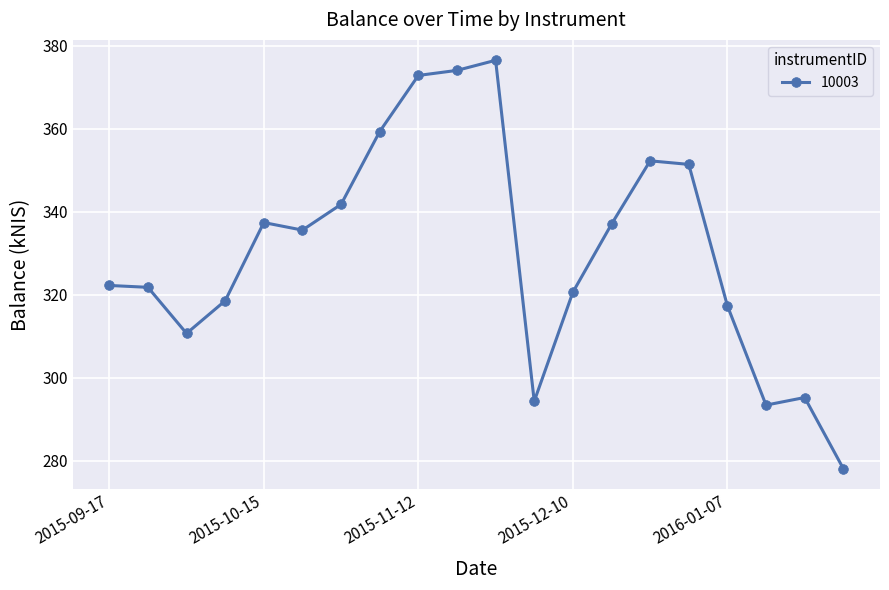

What is the difference between the maximum and minimum values?

98.4